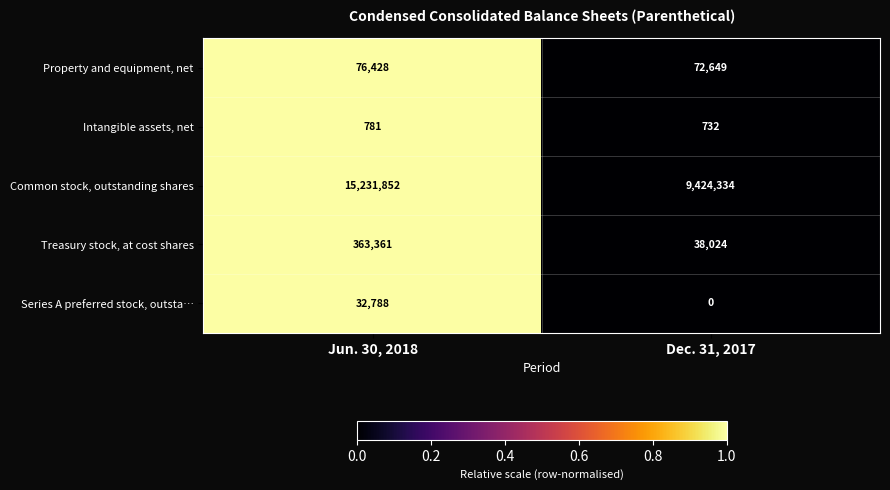

Rank the series by their maximum value, from highest to lowest.

Common stock, outstanding shares, Treasury stock, at cost shares, Property and equipment, net, Series A preferred stock, outsta…, Intangible assets, net